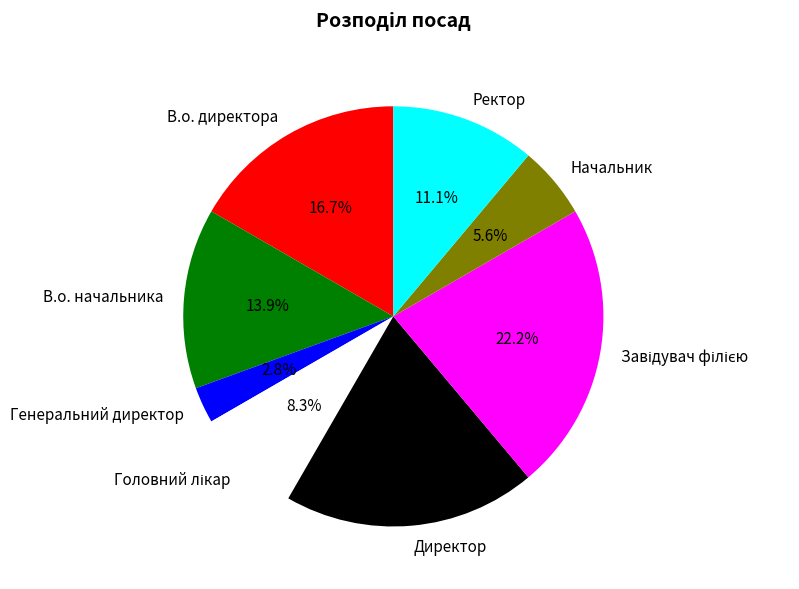

To the nearest percent, what is the average slice percentage?

12%